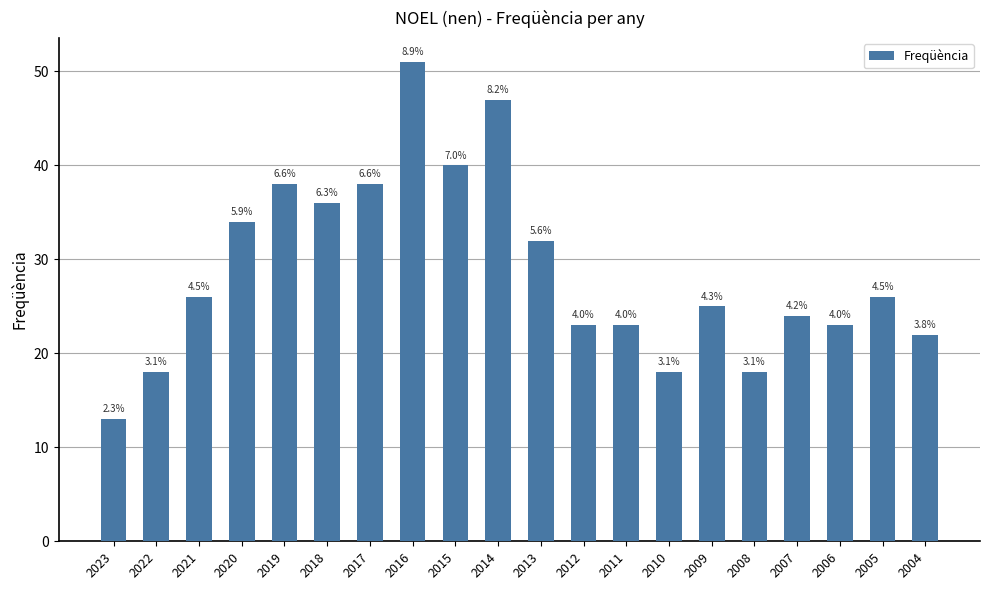

Does the chart contain any negative values?

No